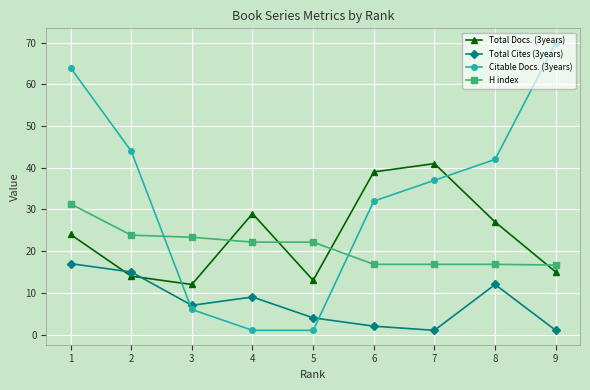

What is the total value across all series at 2?

96.8